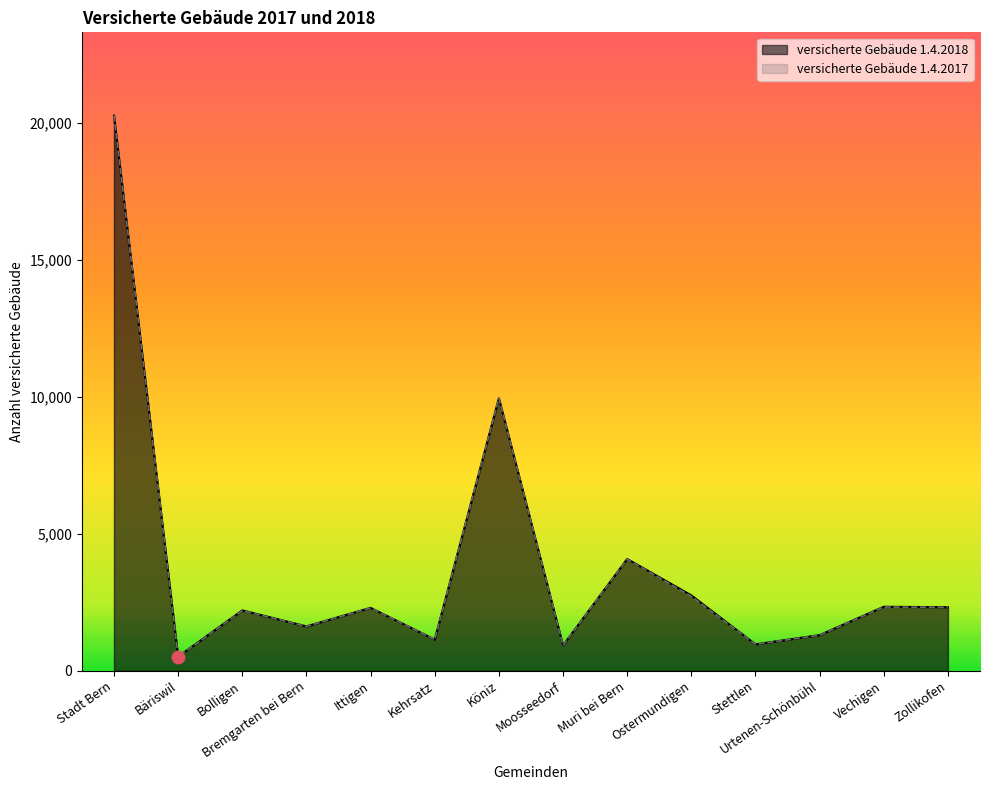

Which series reaches the minimum Y coordinate?

versicherte Gebäude 1.4.2017